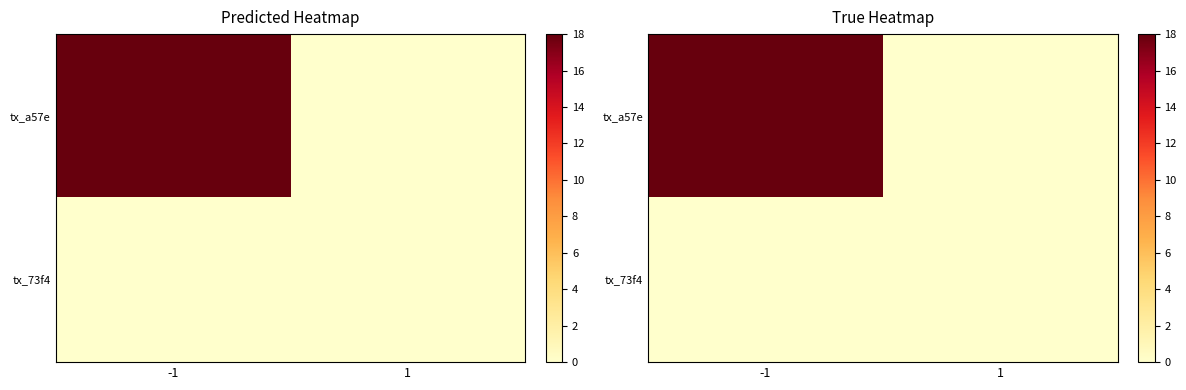

At which category does the chart reach its peak across all series?

-1